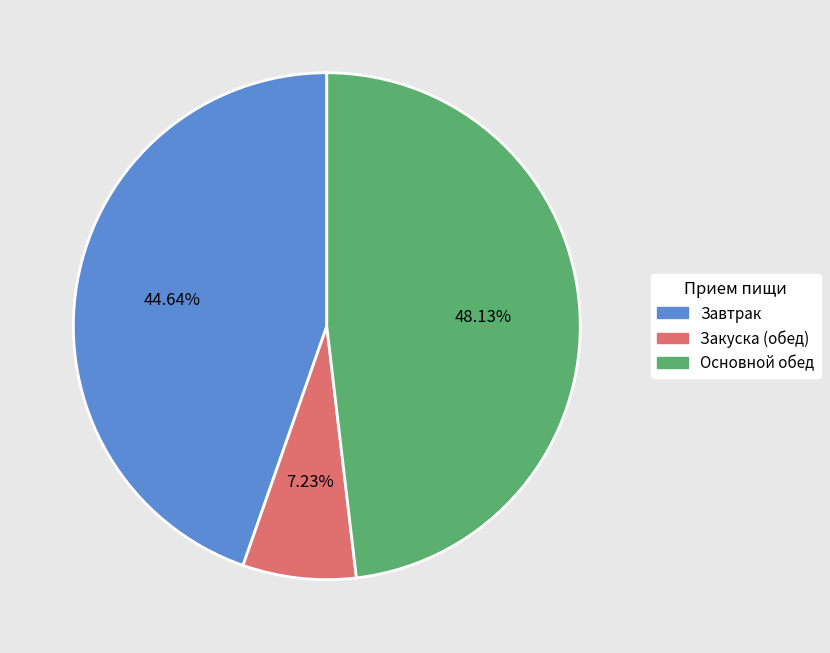

How many slices are in this pie chart?

3